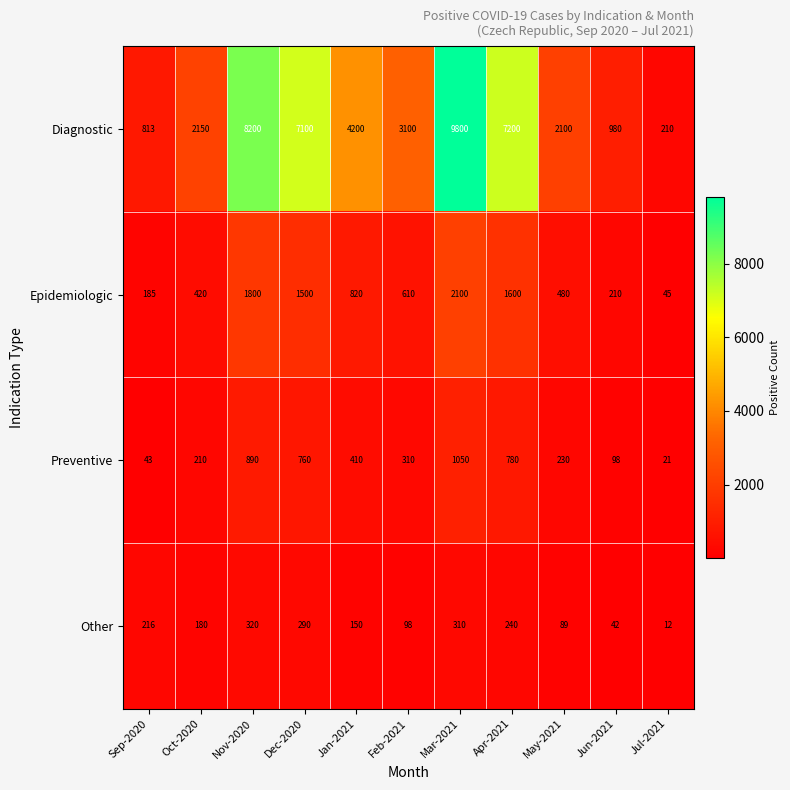

At Feb-2021, list the series in order from smallest to largest.

Other, Preventive, Epidemiologic, Diagnostic